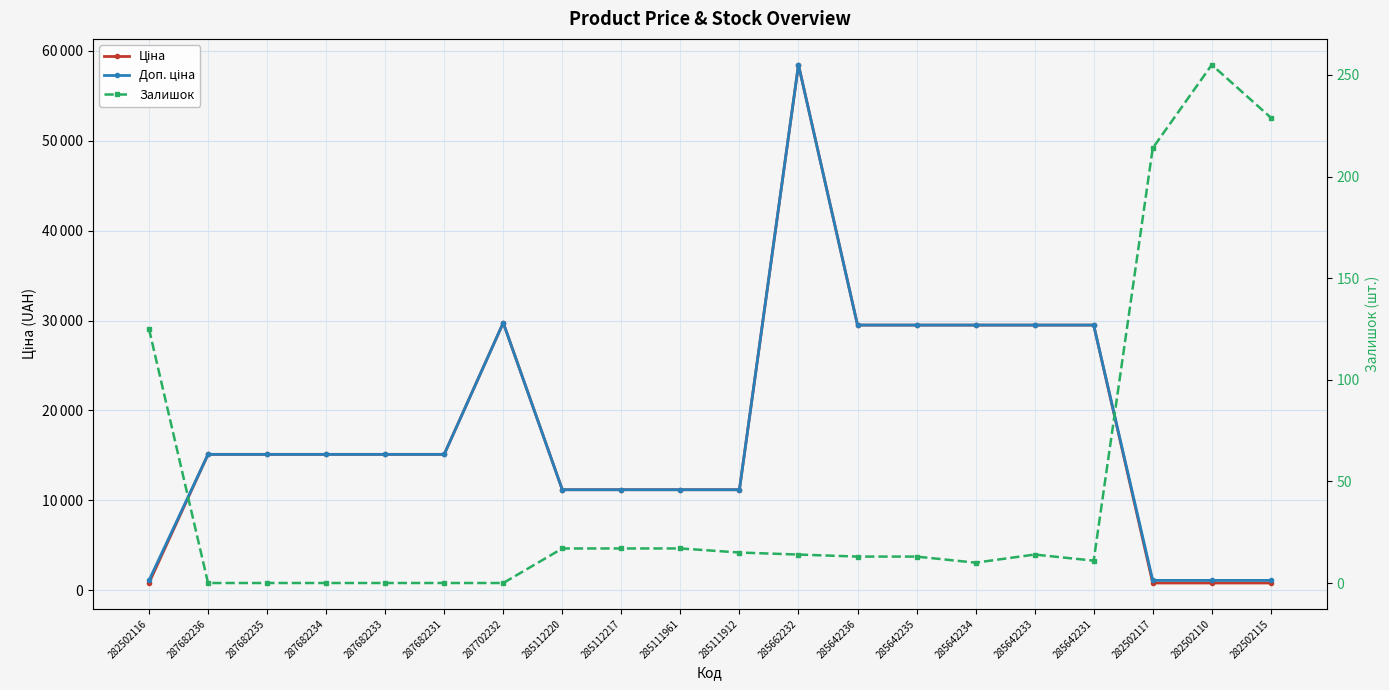

Which category has the lowest value in the Доп. ціна series?

282502116